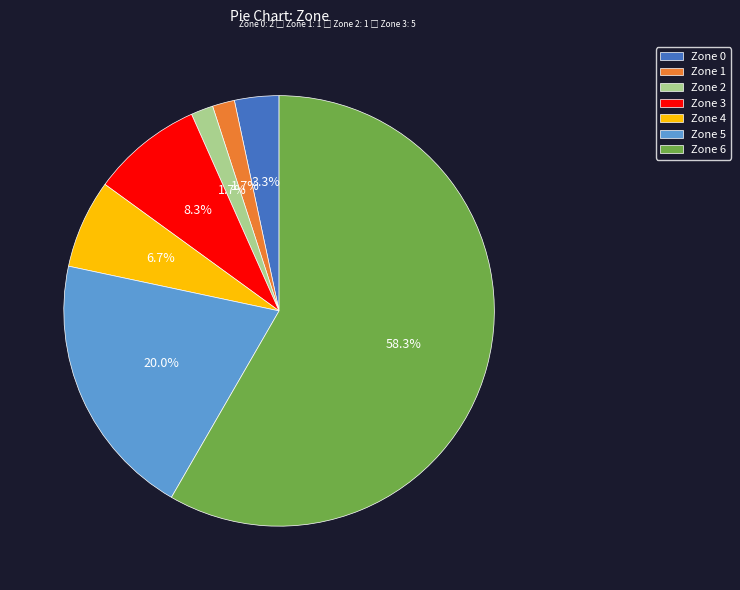

To the nearest percent, what is the difference between the largest and smallest slice percentages?

57%